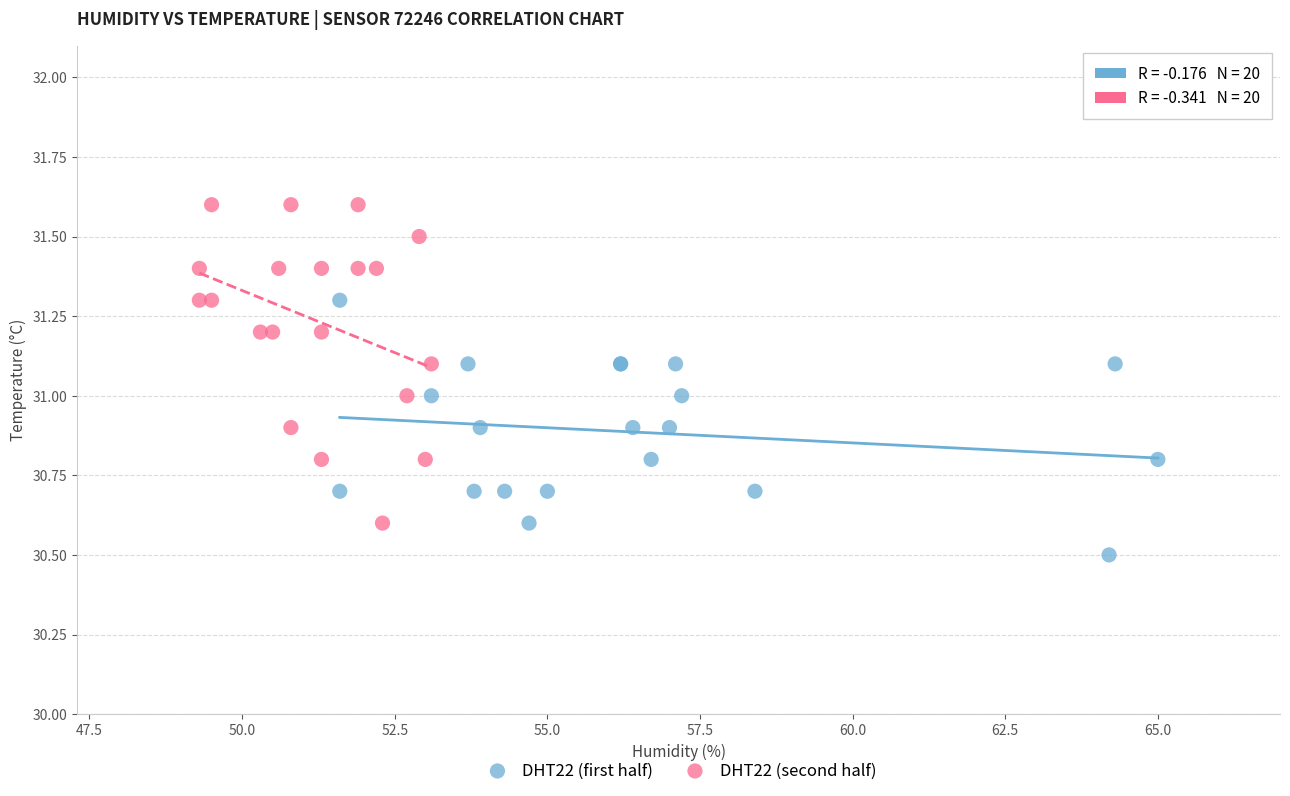

Which series reaches the minimum Y coordinate?

DHT22 (first half)